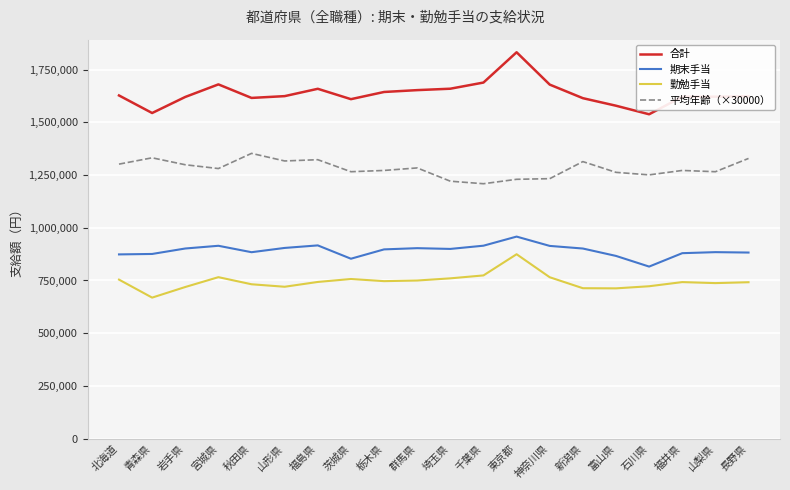

True or false: 勤勉手当 has more than 2 points higher than both neighbors.

True